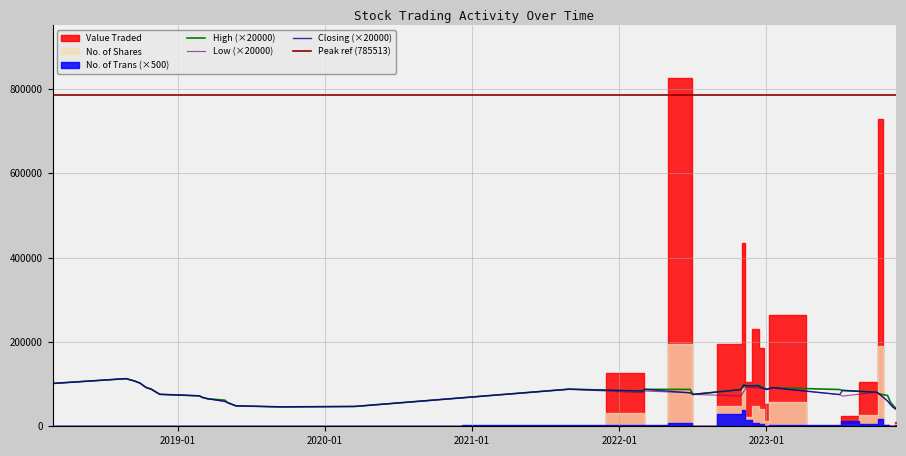

Count the number of categories in the chart.

40